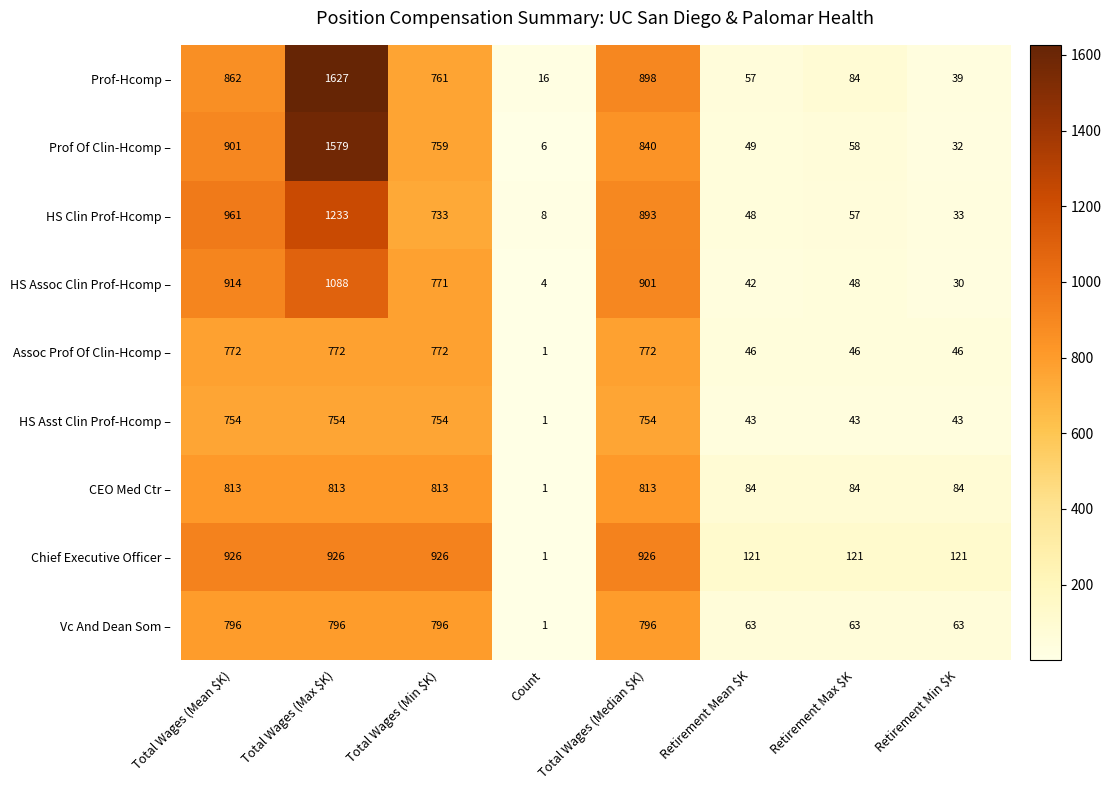

What is the total value across all series at Total Wages (Median $K)?

7593